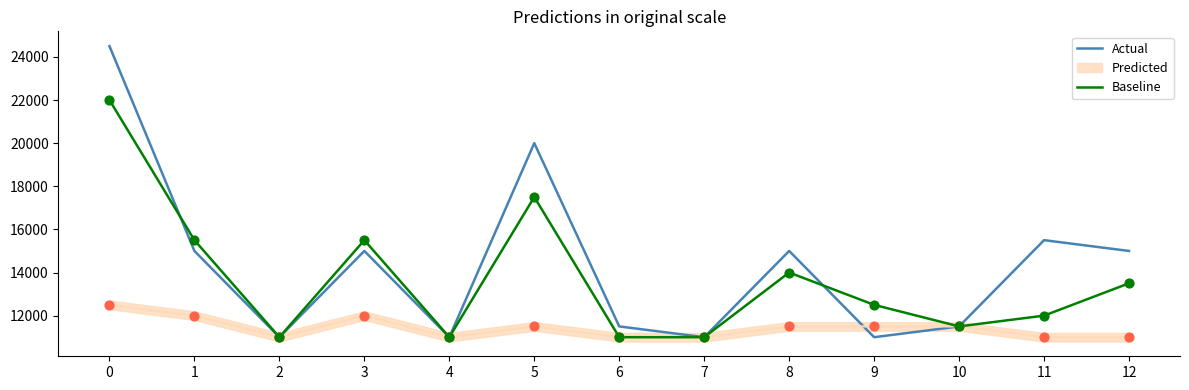

Which series has the largest total across all categories?

Actual